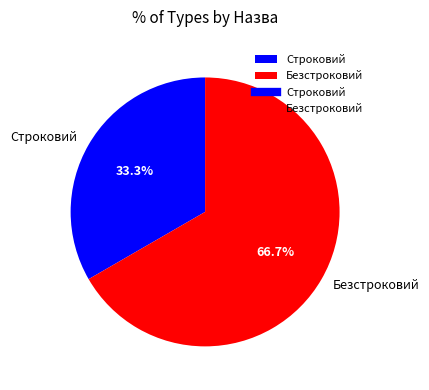

Which has a higher value, Безстроковий or Строковий?

Безстроковий